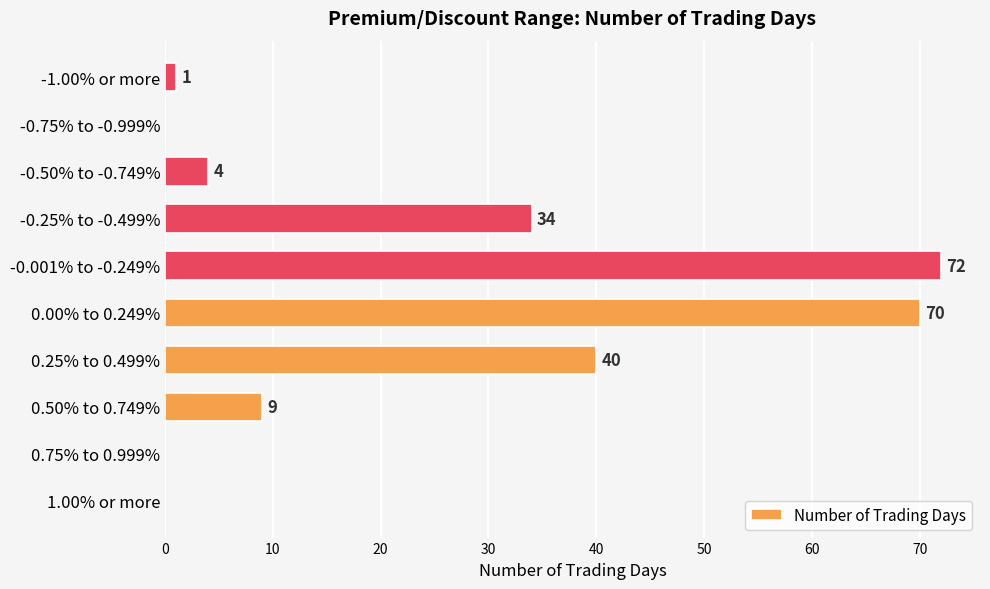

Where is the data nearest to the value 36?

-0.25% to -0.499%